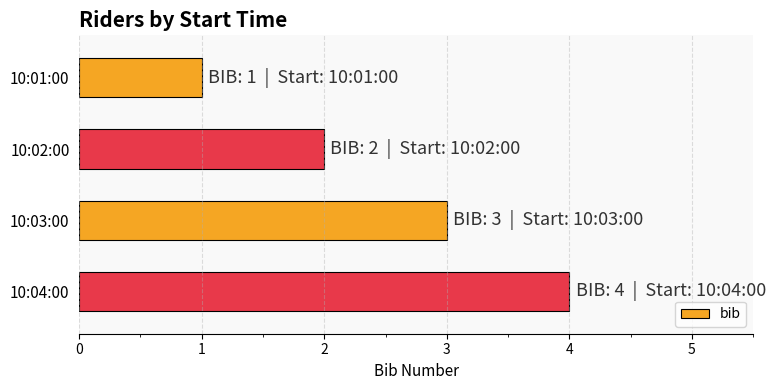

List the labels in order of value, smallest first.

10:01:00, 10:02:00, 10:03:00, 10:04:00